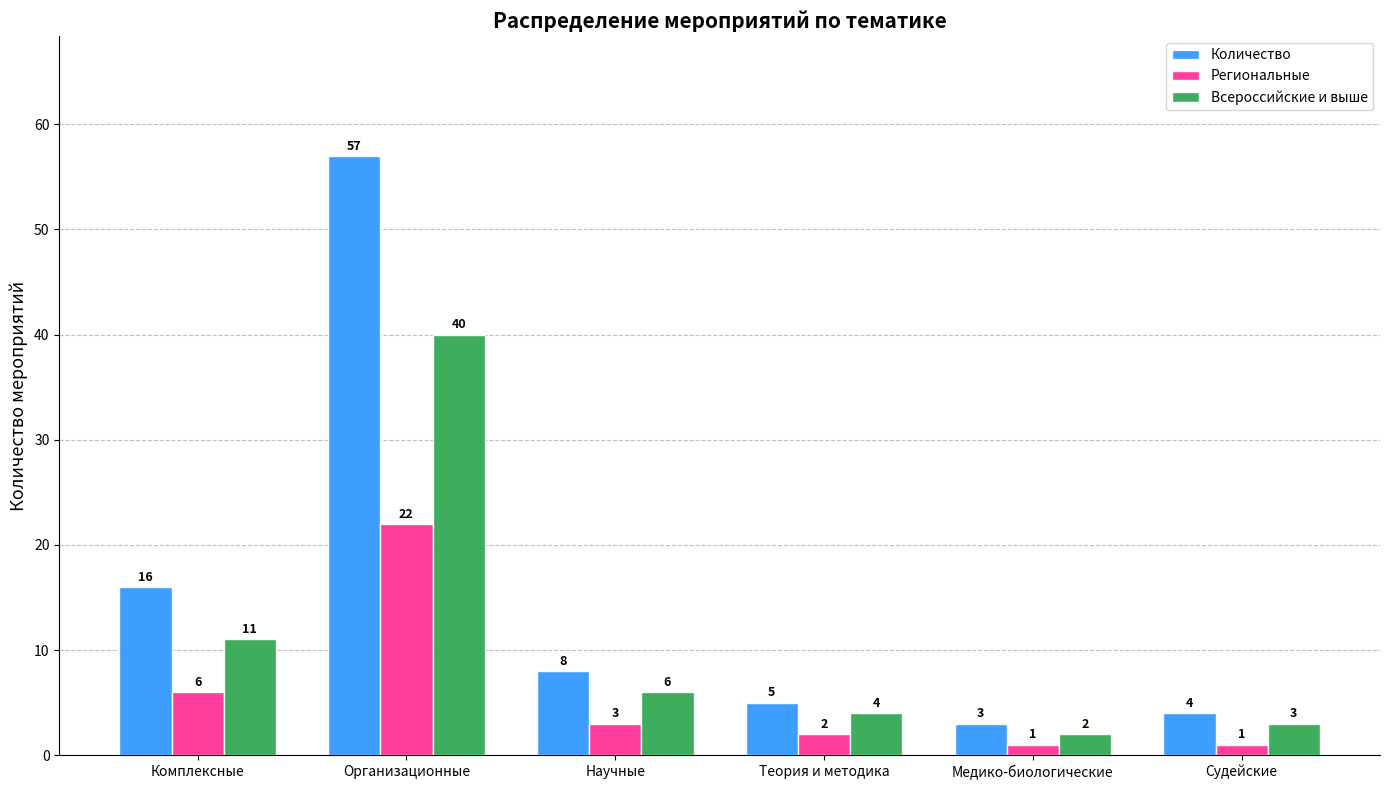

Rank the series at Комплексные from lowest to highest value.

Региональные, Всероссийские и выше, Количество